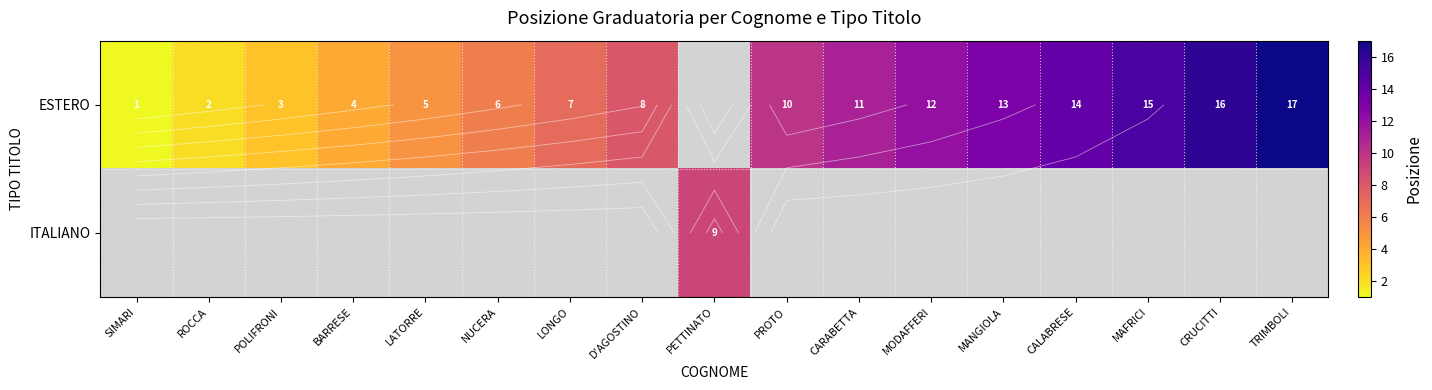

Which series has the largest range (max minus min)?

ESTERO